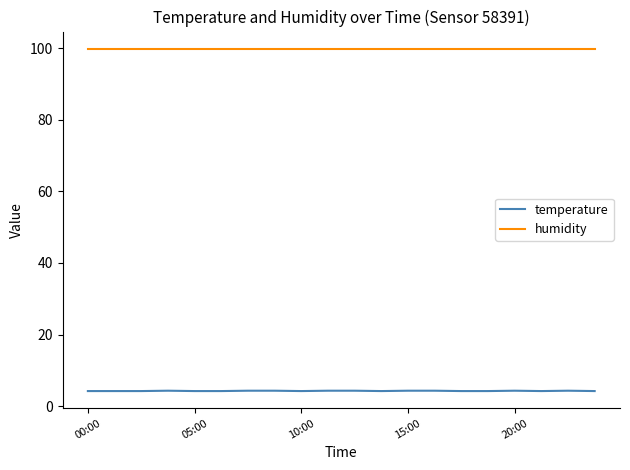

What are all the series names shown in the legend?

temperature, humidity